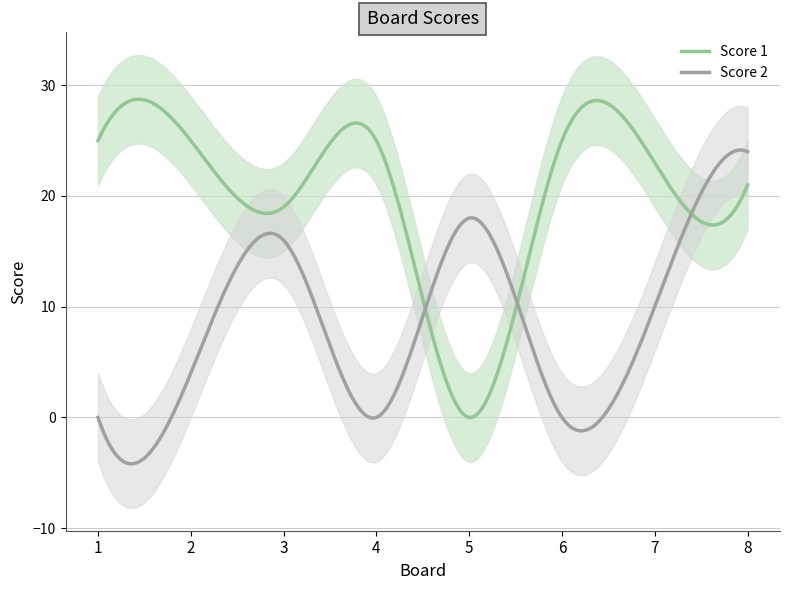

Reading left to right, extract all data points from this chart.

Score 1: 25	25	19	25	0	25	23	21
Score 2: 0	4	16	0	18	0	10	24